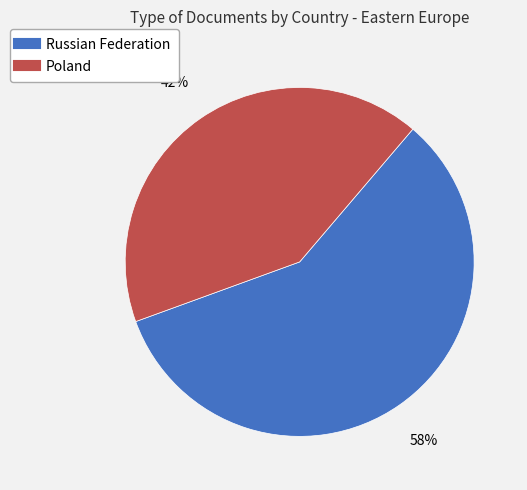

Does any single category account for the majority?

Yes